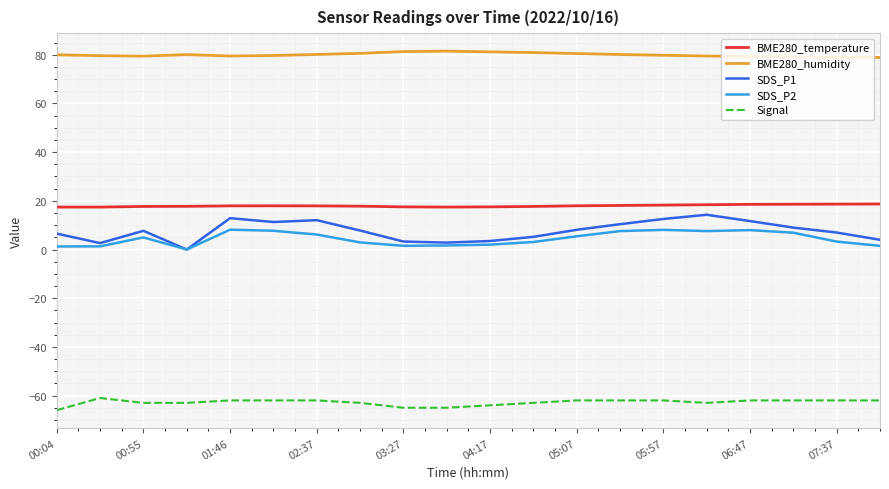

How many lines are shown in the chart?

5